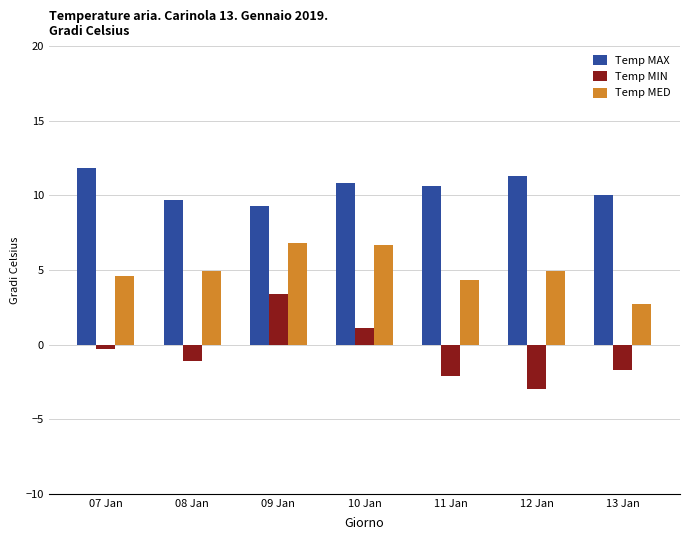

Is it true that Temp MAX equals 10.0 at 13 Jan?

True